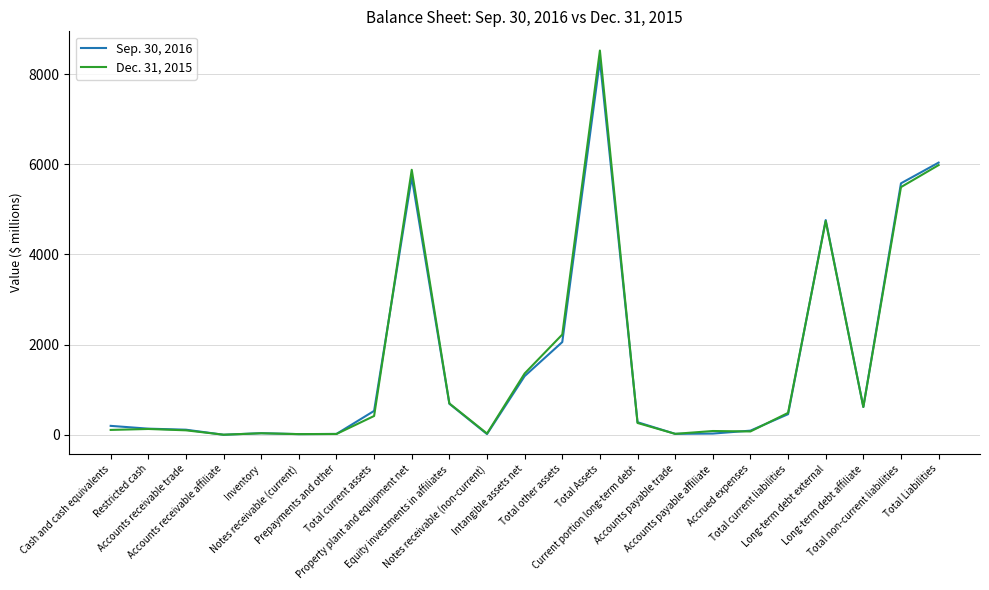

List the series in order of their overall mean, highest first.

Dec. 31, 2015, Sep. 30, 2016